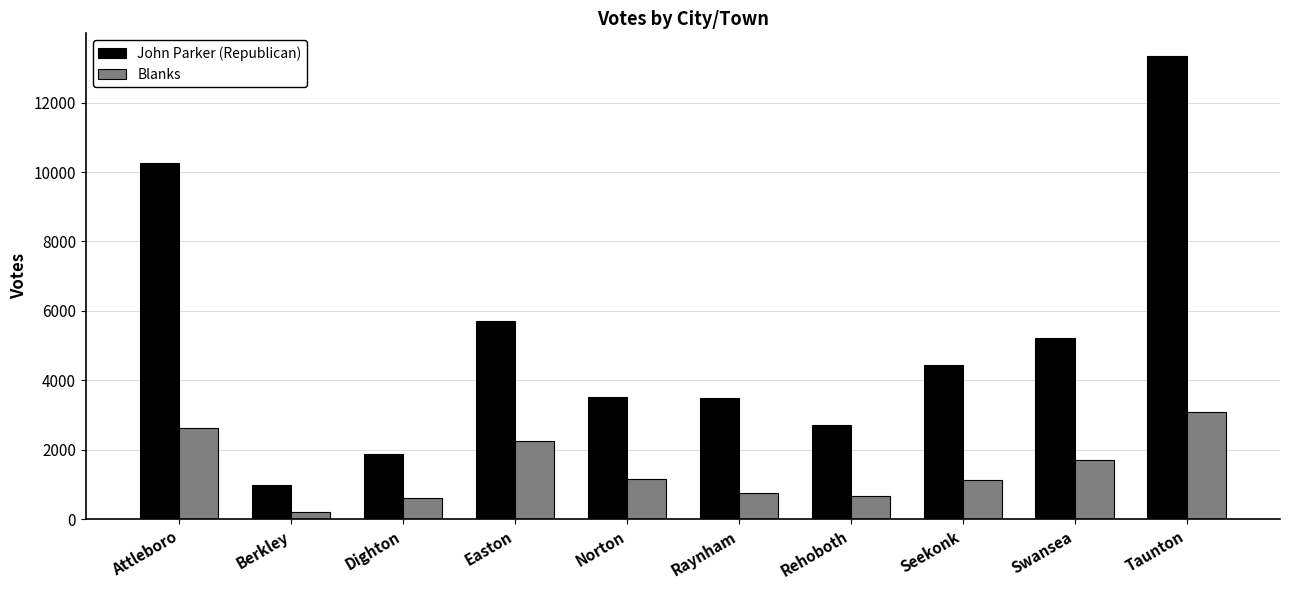

What is the sum of all Blanks values?

14208